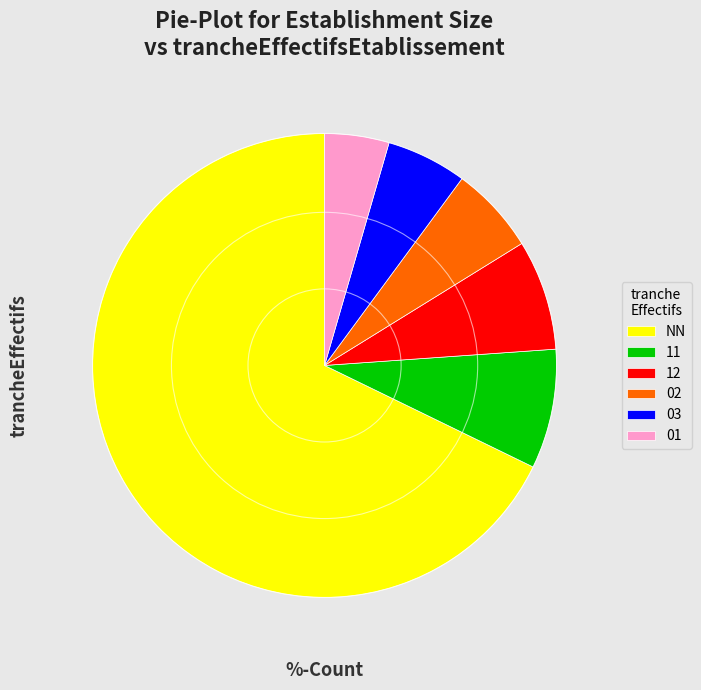

What is the majority slice?

NN